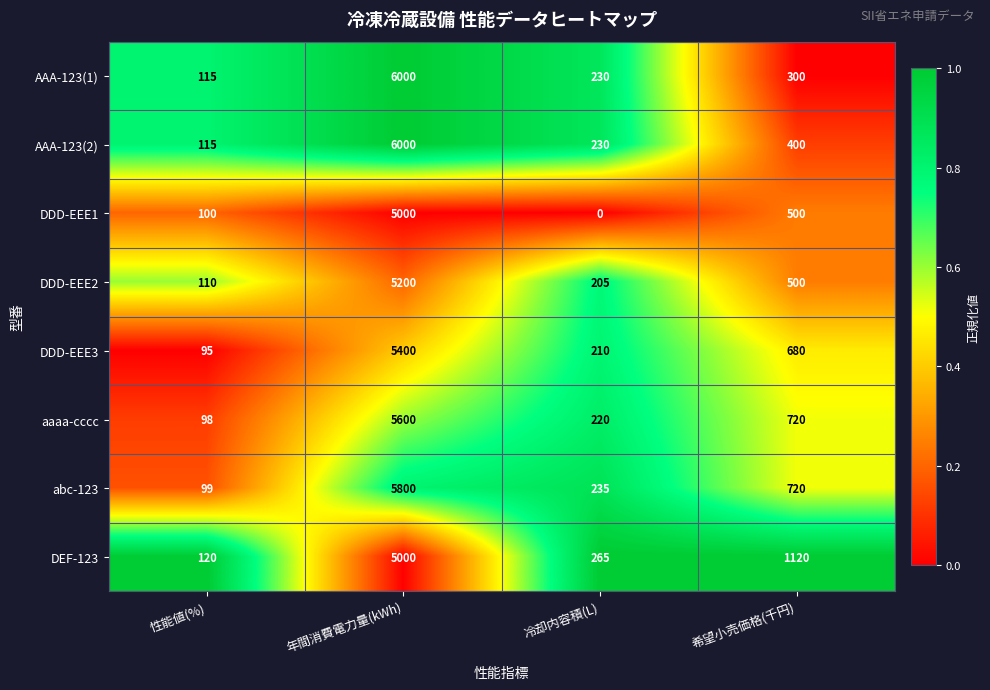

Rank the categories by AAA-123(2) value from highest to lowest.

年間消費電力量(kWh), 希望小売価格(千円), 冷却内容積(L), 性能値(%)